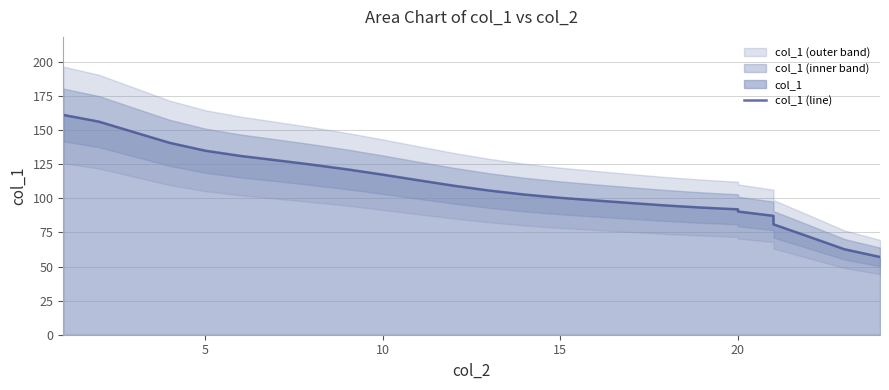

Reading left to right, list all the values displayed in this chart.

161.2	156.3	148.5	140.7	134.9	131.1	127.9	124.7	121.2	117.4	113.3	109.3	105.7	102.7	100.4	98.4	96.5	94.7	93.2	91.9	90.4	87.2	80.9	71.9	62.7	57.0